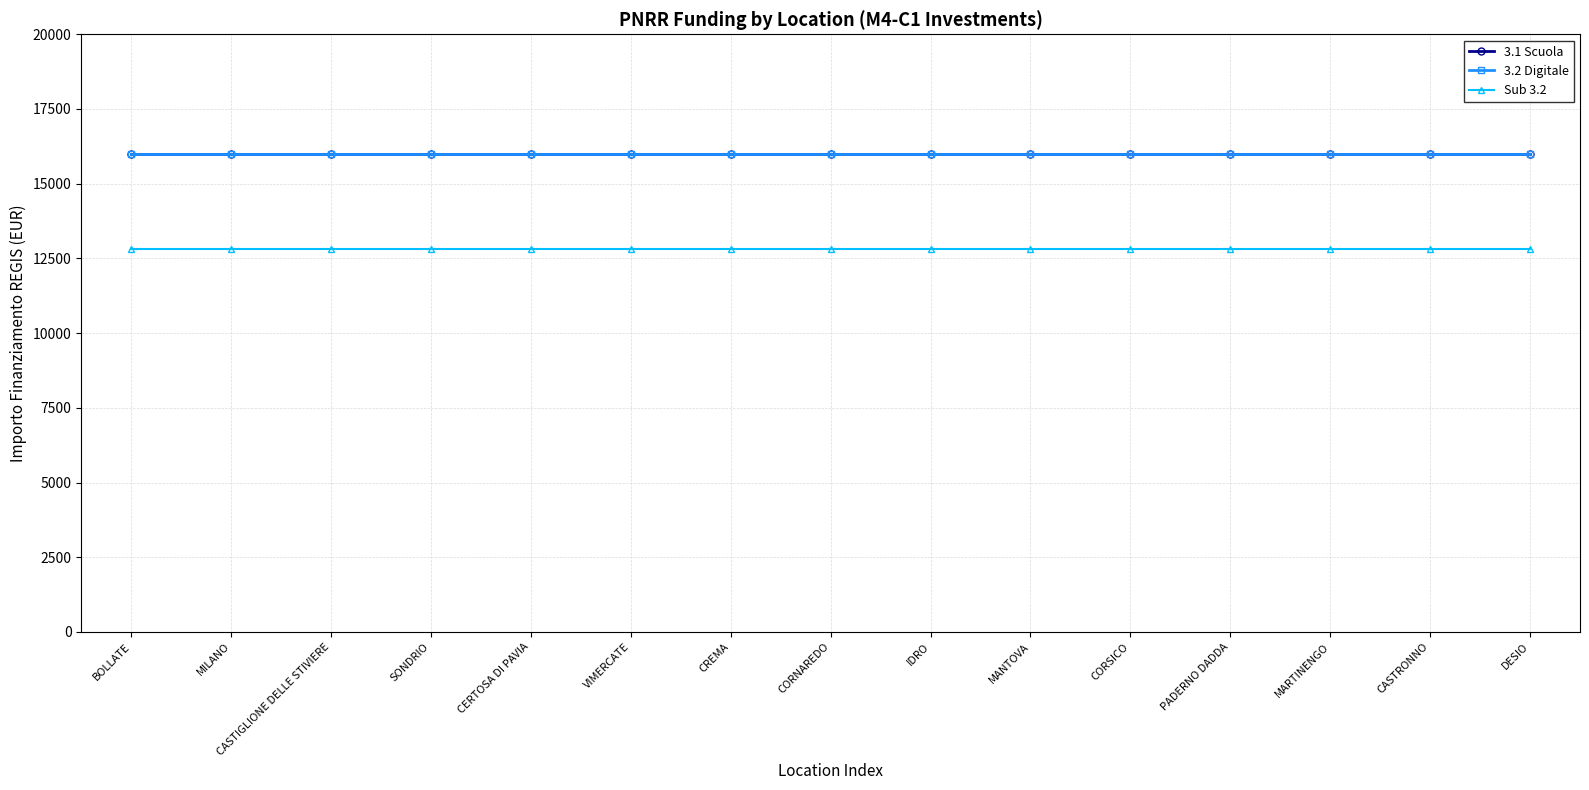

True or false: 3.1 Scuola and Sub 3.2 cross at least once.

False